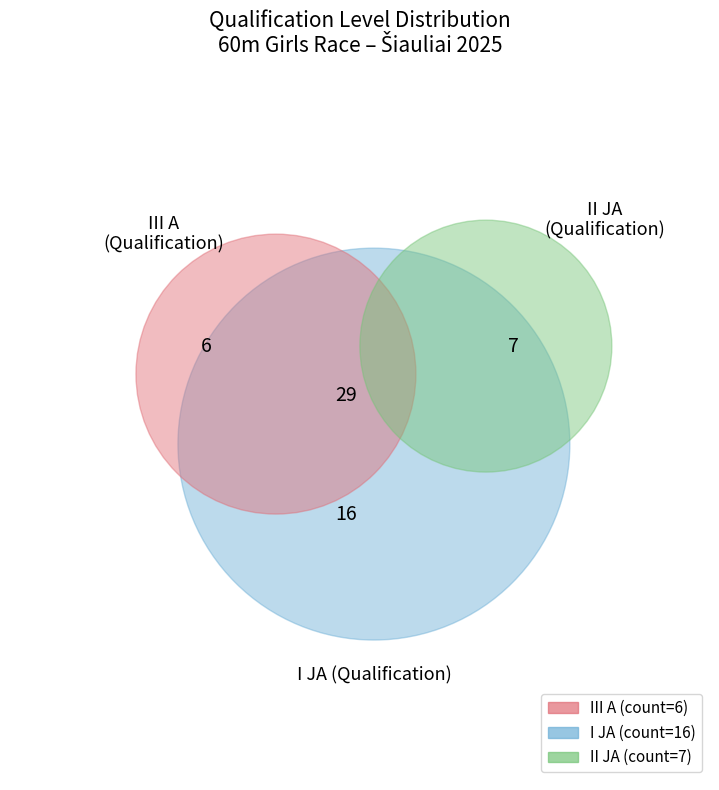

Does I JA account for over 50% of the chart?

Yes